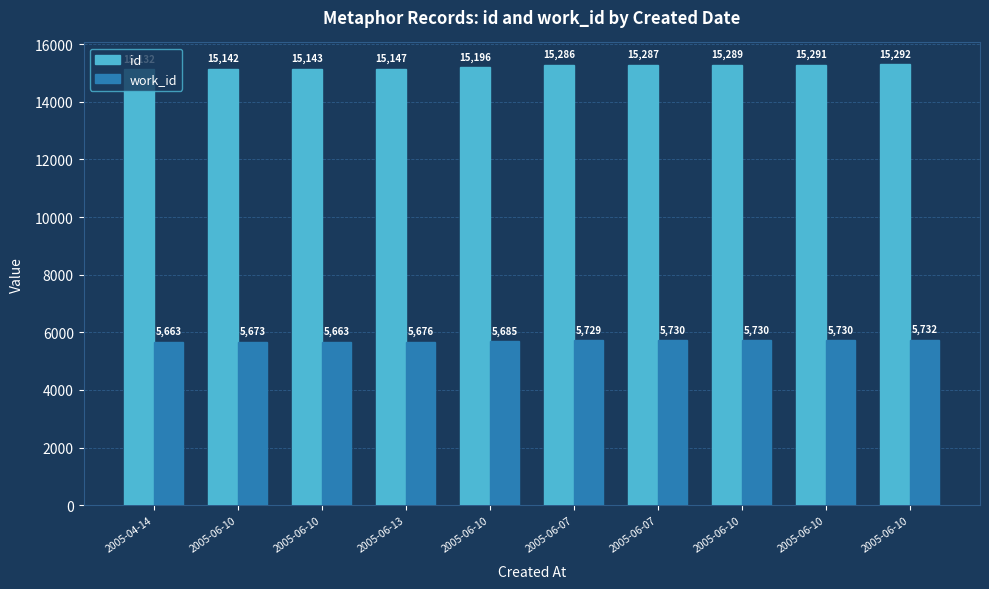

Which series has the largest total across all categories?

id